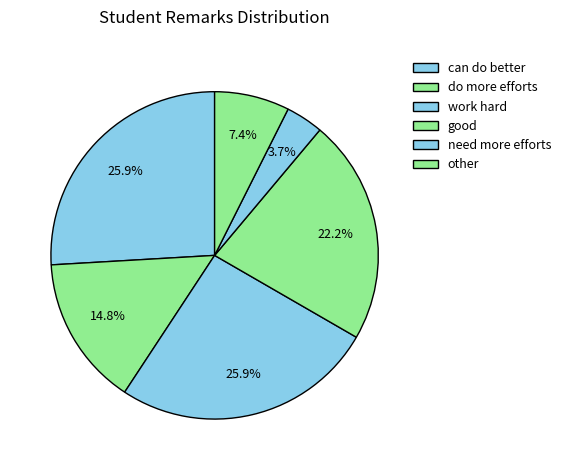

Count the number of slices in the pie.

6